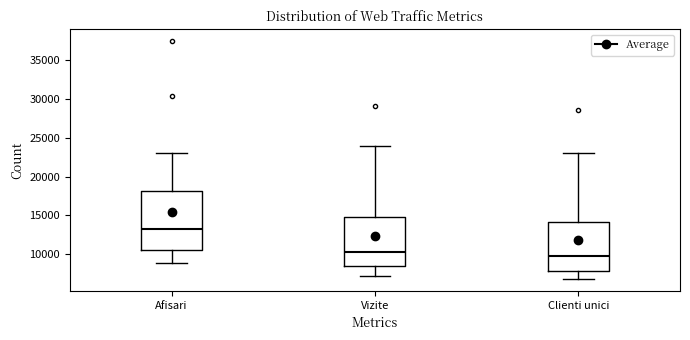

Where is the upper edge of the box for Afisari on the y-axis? The values are not printed on the chart, so give them approximately, as read against the axis.

18000